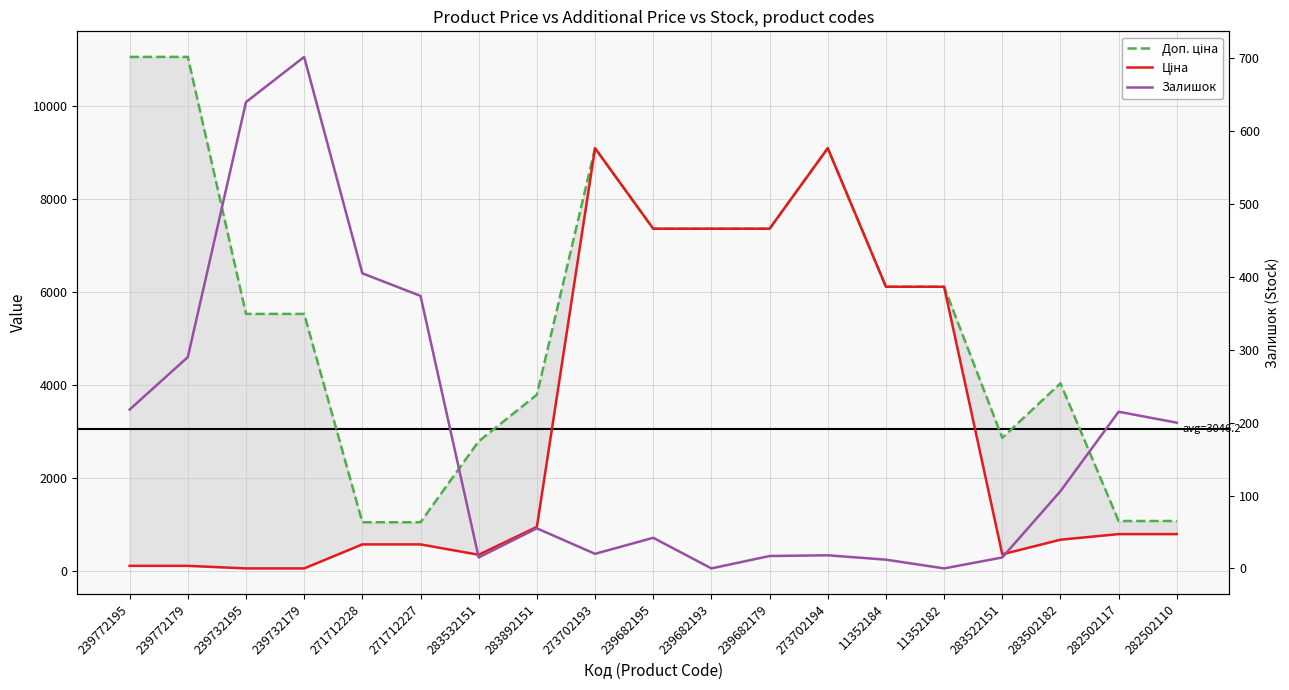

Is it true that Доп. ціна equals 2789.2 at 283532151?

True